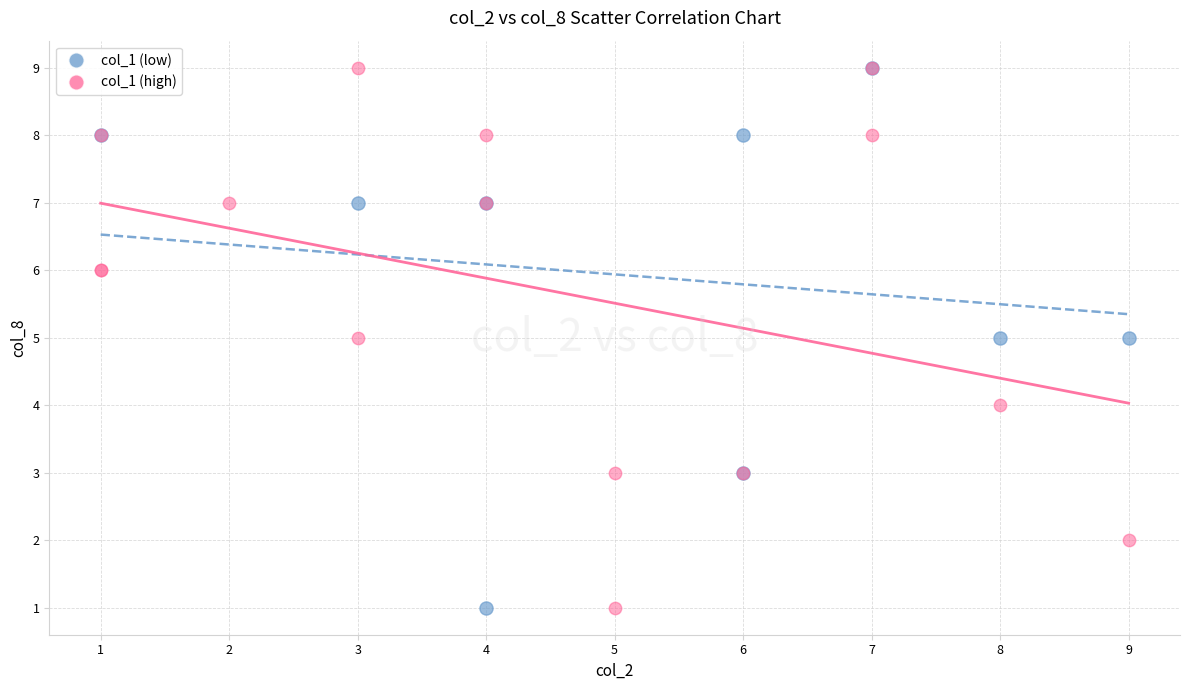

What are all the series names shown in the legend?

col_1 (low), col_1 (high)